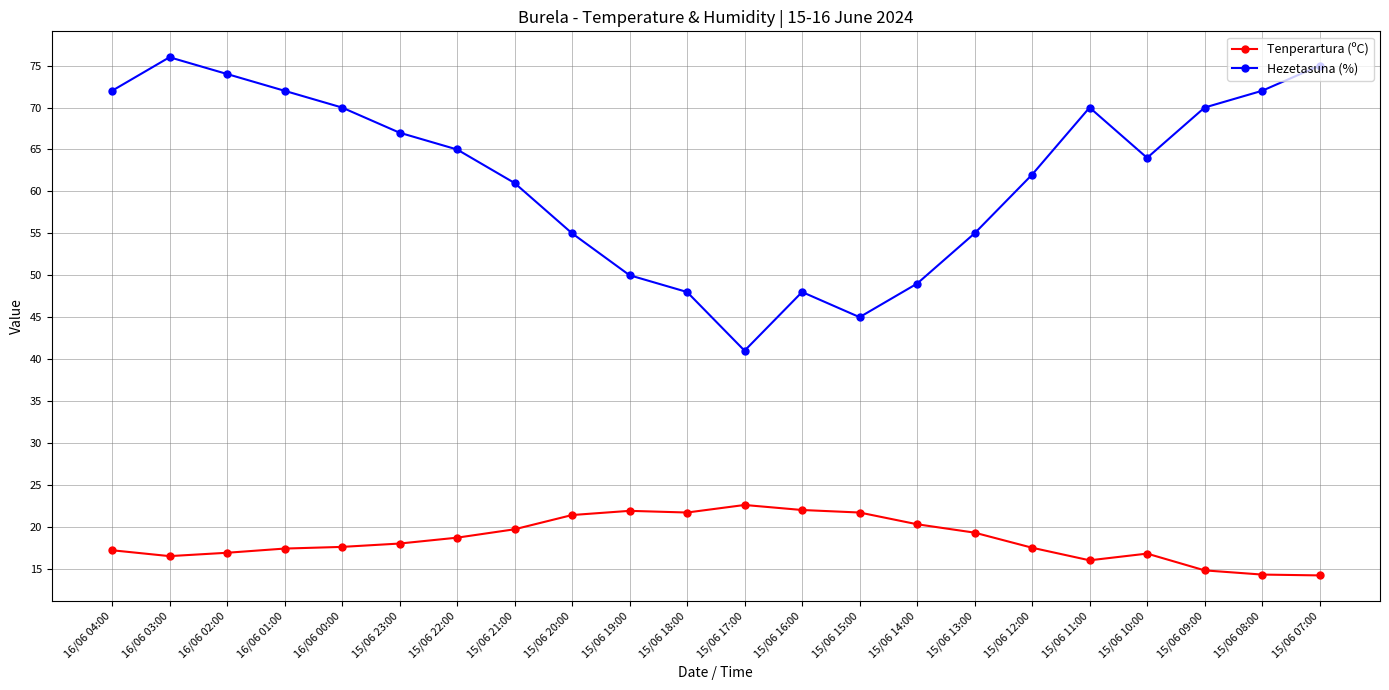

Which category has the highest value in the Tenperartura (ºC) series?

15/06 17:00